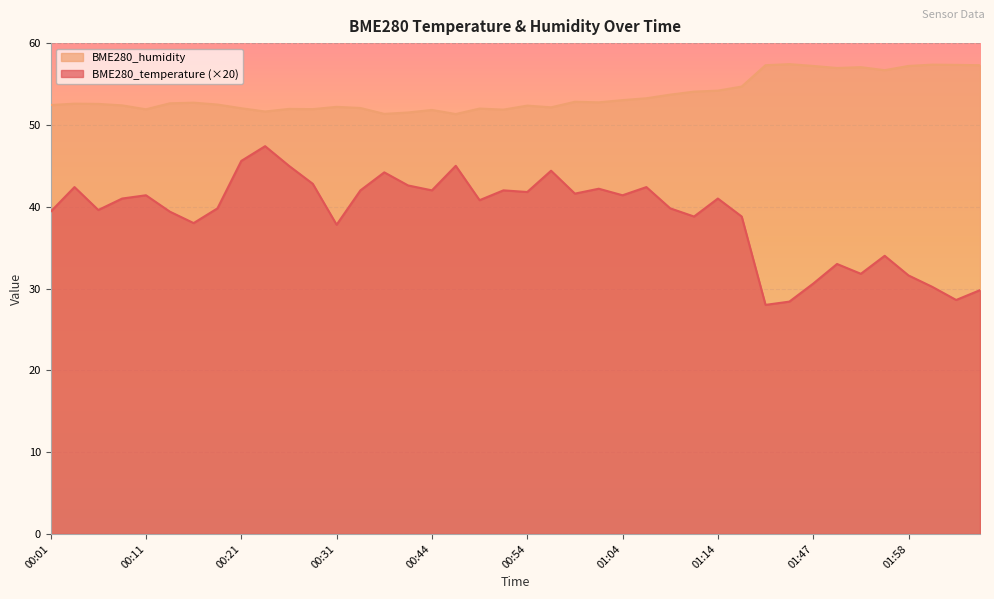

In BME280_temperature, how many points are lower than both neighbors (excluding endpoints)?

12